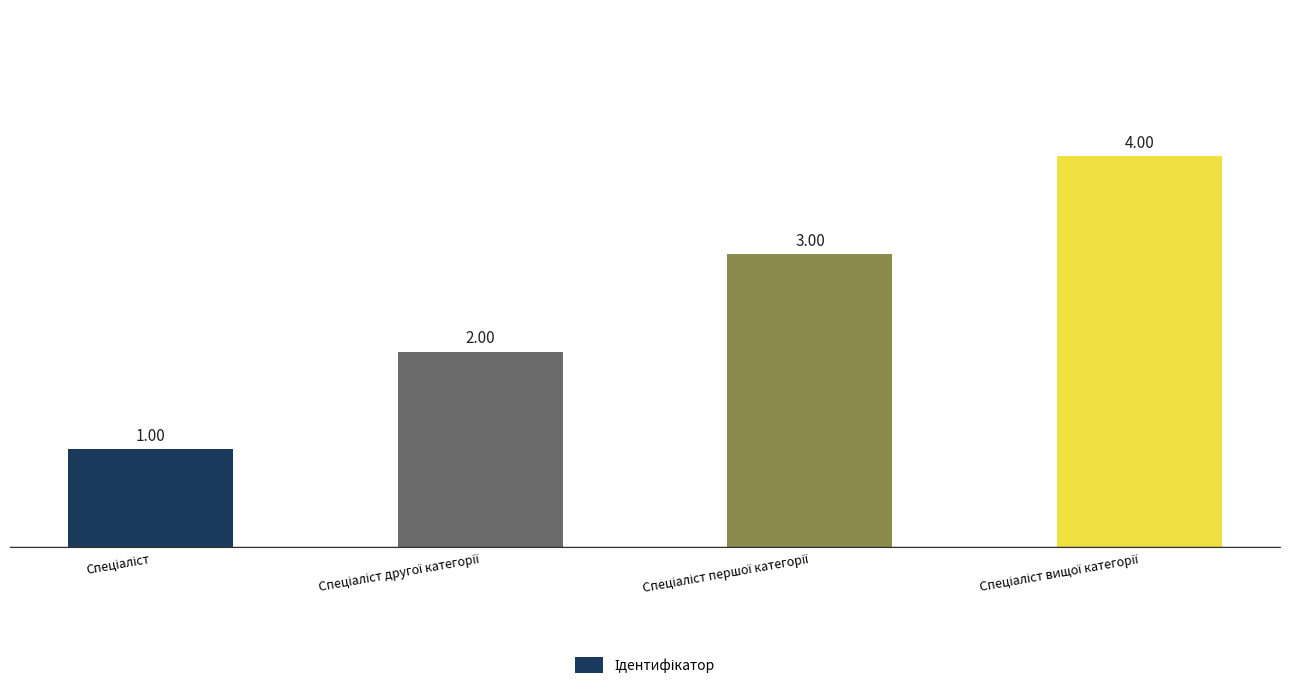

What is the maximum value shown in the chart?

4